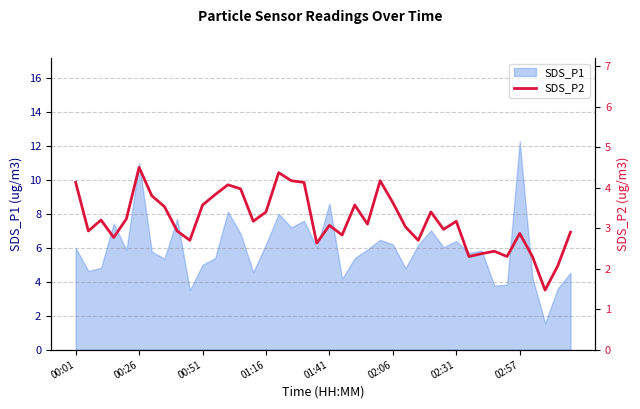

Where is the data nearest to the value 2?

38